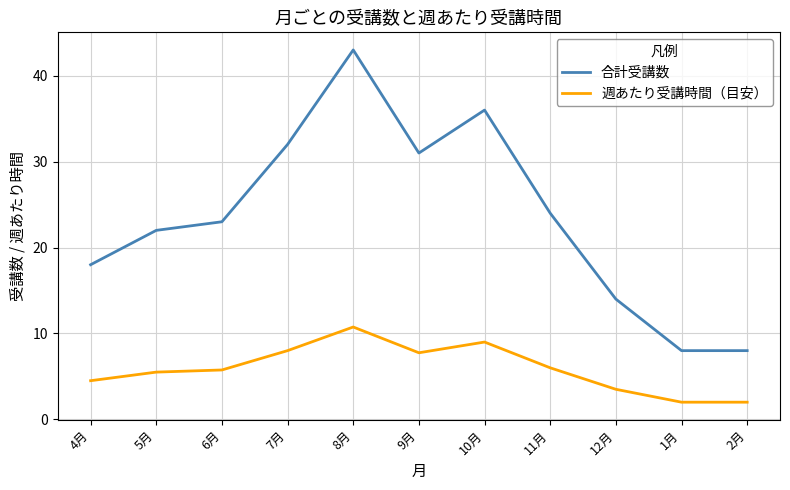

What is the lowest value of the 週あたり受講時間（目安） series?

2.0